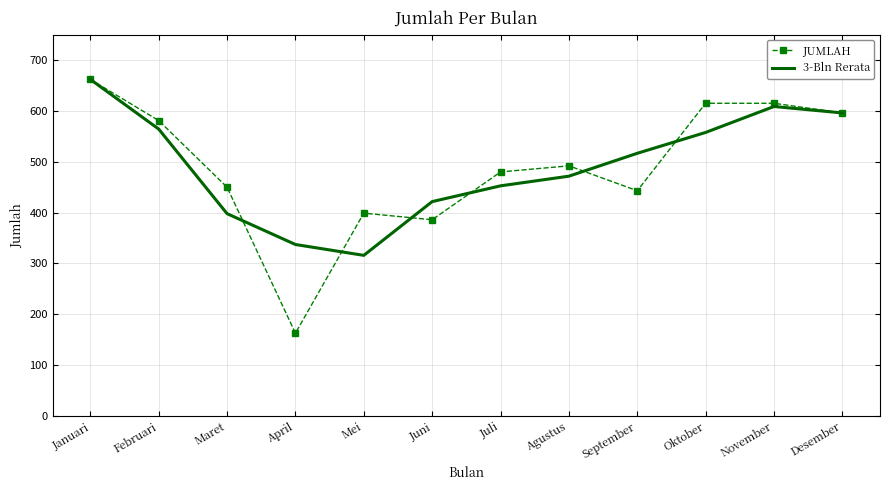

At which category is the sum across all series the highest?

Januari